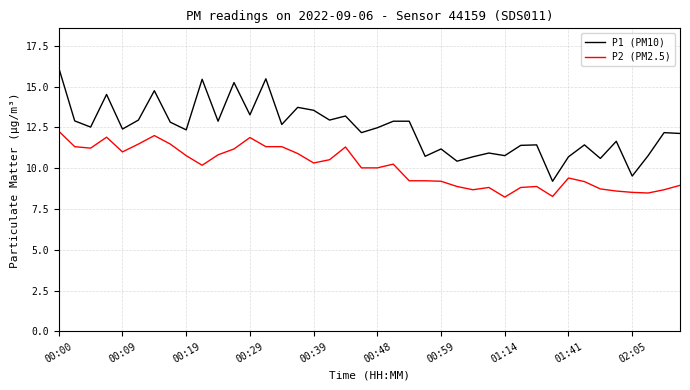

Which series has the widest spread of values?

P1 (PM10)